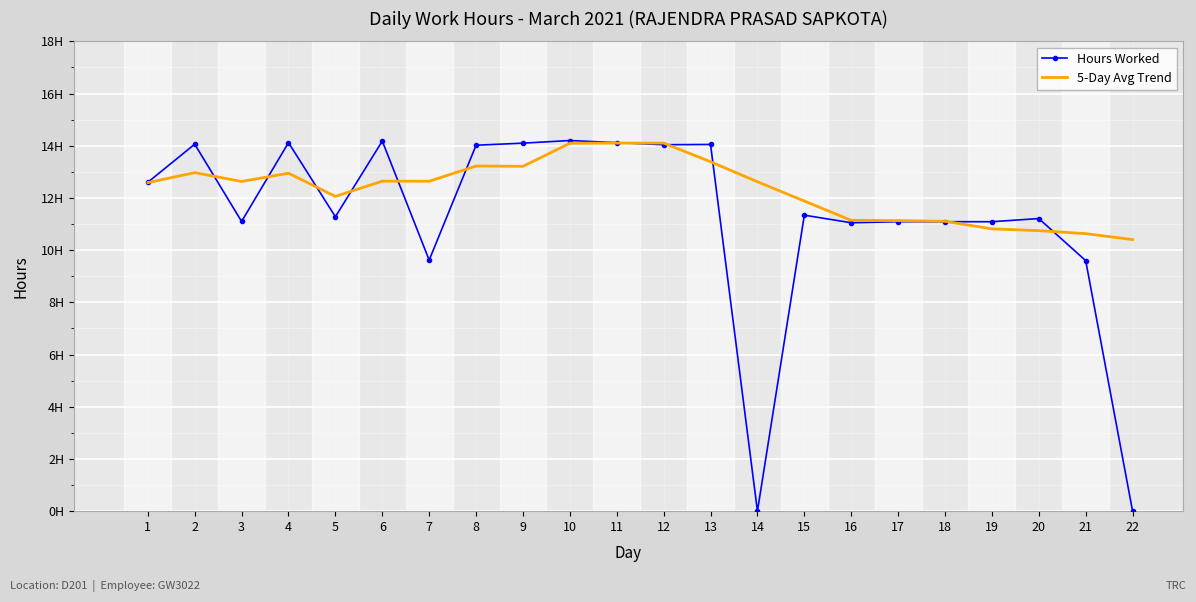

What is the difference between the maximum and second lowest values in the 5-Day Avg Trend series?

3.5